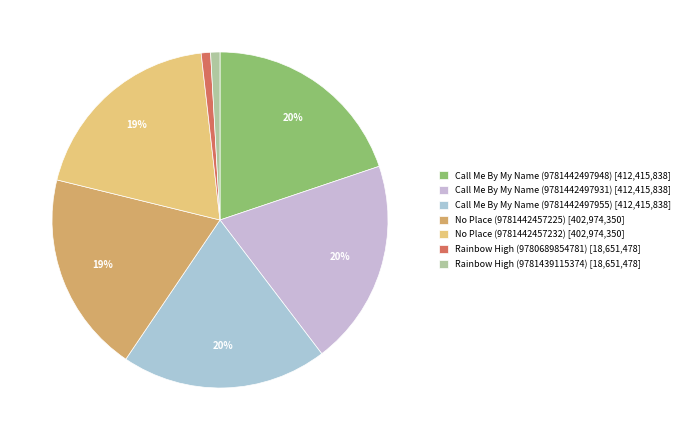

Which slice is the largest?

Call Me By My Name (9781442497948)